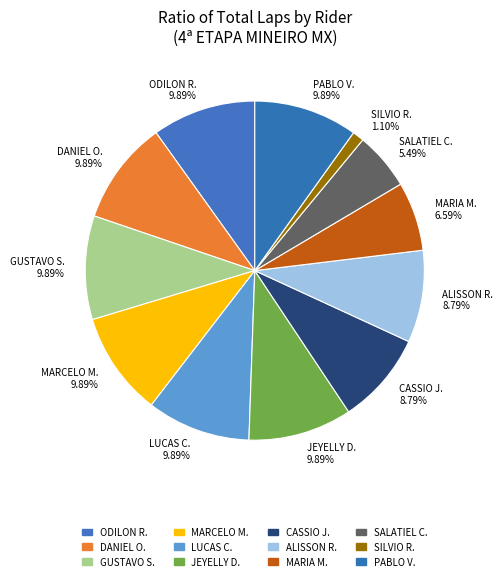

What is the ratio of the value at GUSTAVO S. 9.89% to the value at PABLO V. 9.89%?

1.0